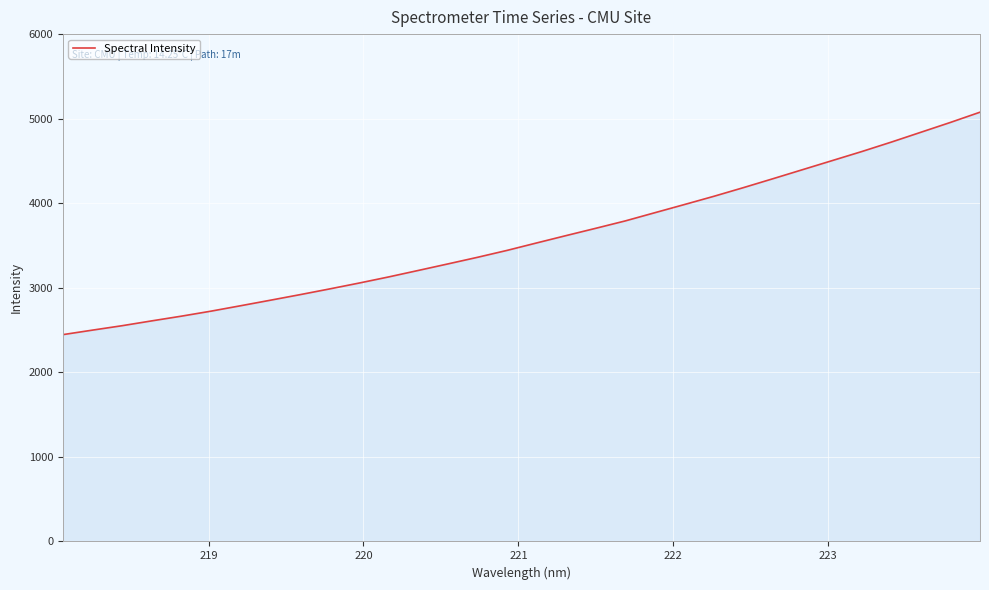

What is the difference between the maximum and minimum values?

2630.6